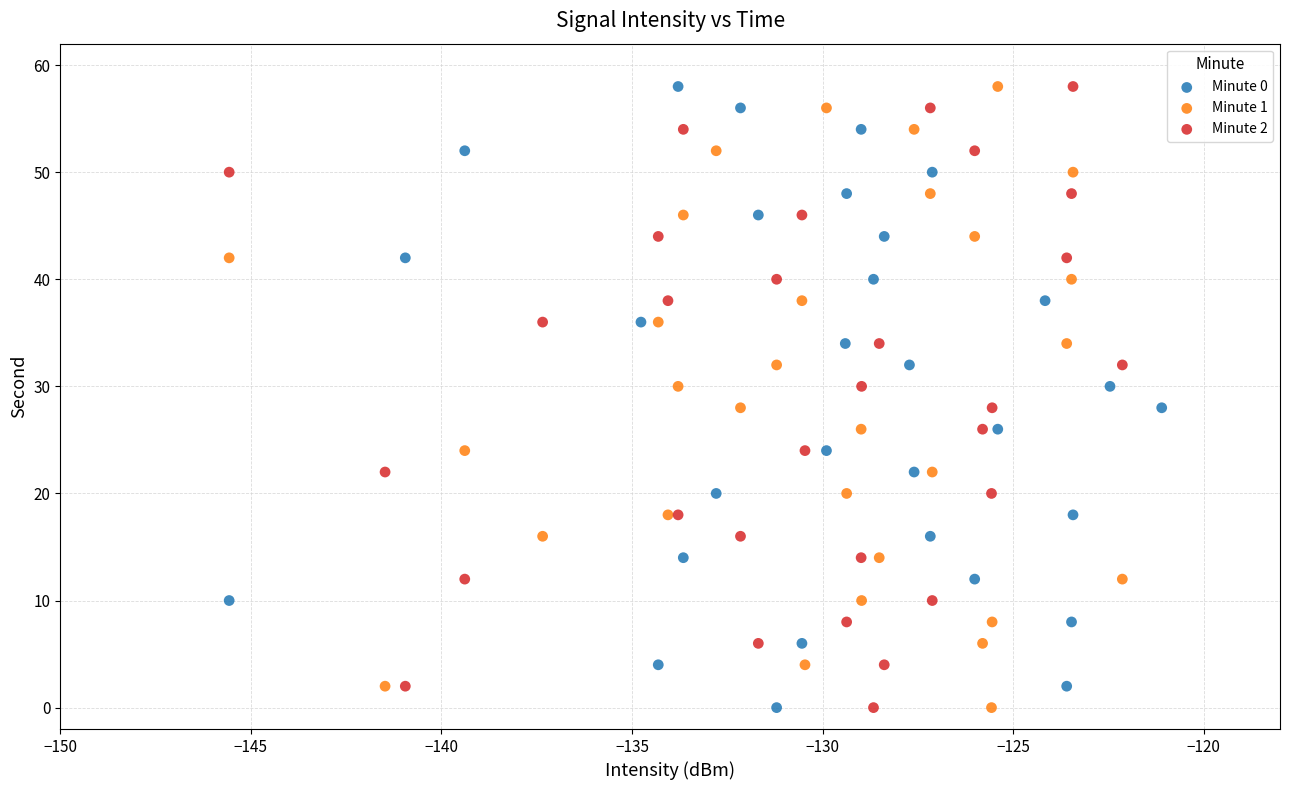

What are all the series names shown in the legend?

Minute 0, Minute 1, Minute 2